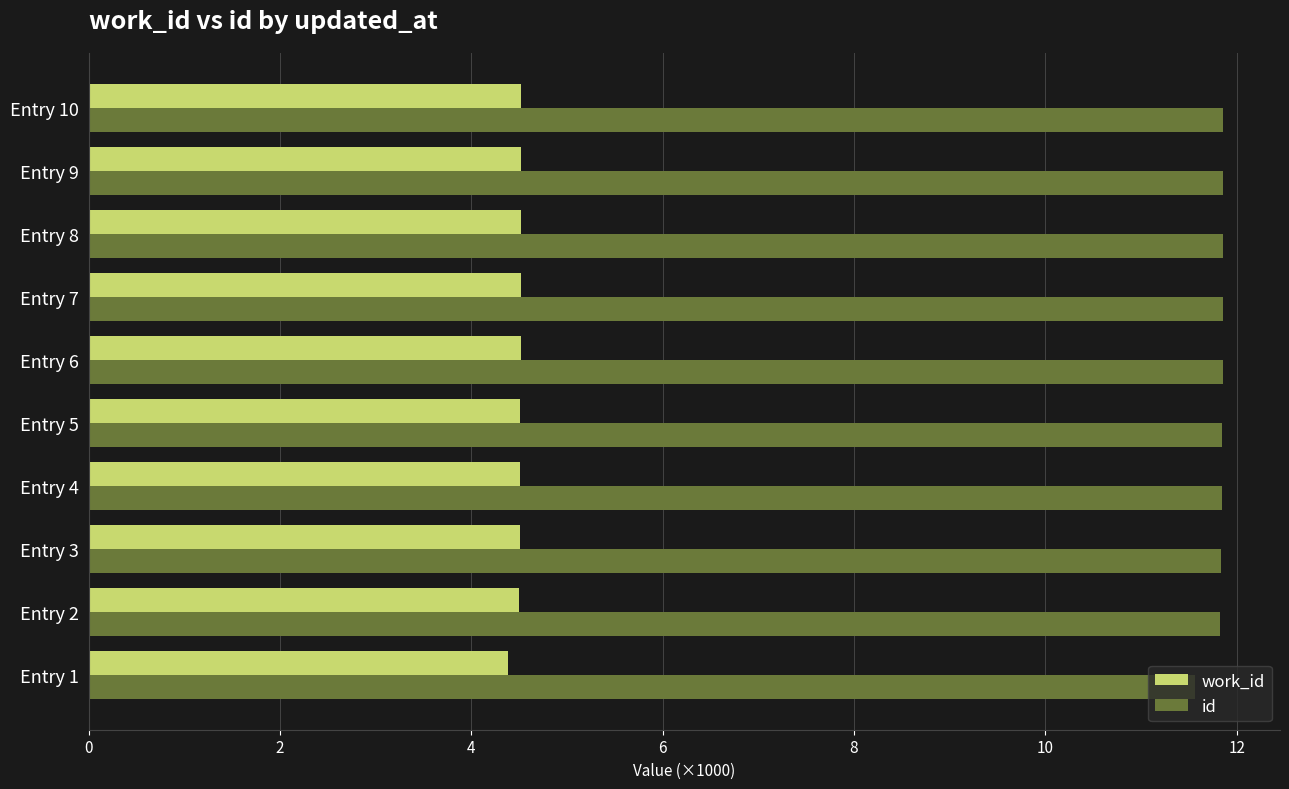

The value of id at Entry 1 is 5.4. True or false?

False